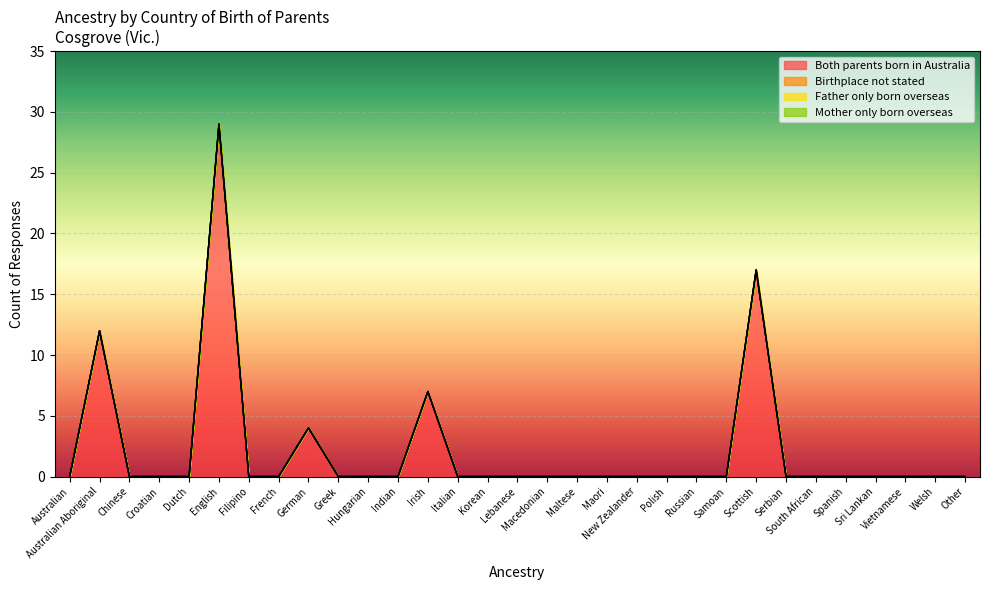

The Birthplace not stated series shows 0 at Maori. True or false?

True